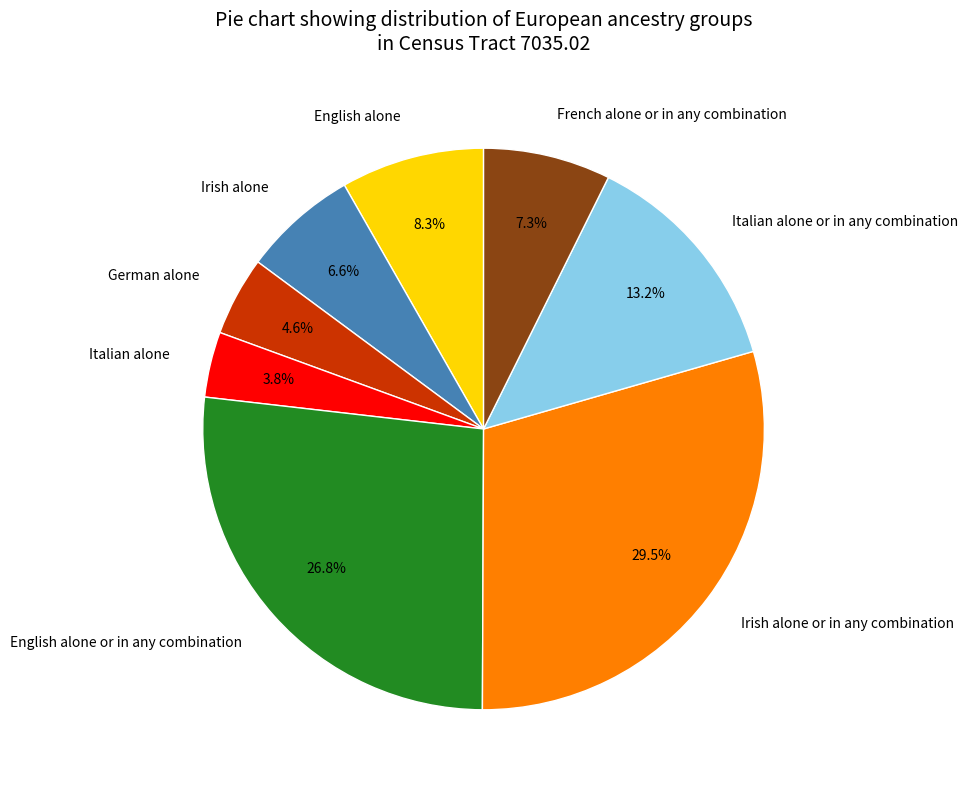

Is Italian alone the majority of the pie?

No